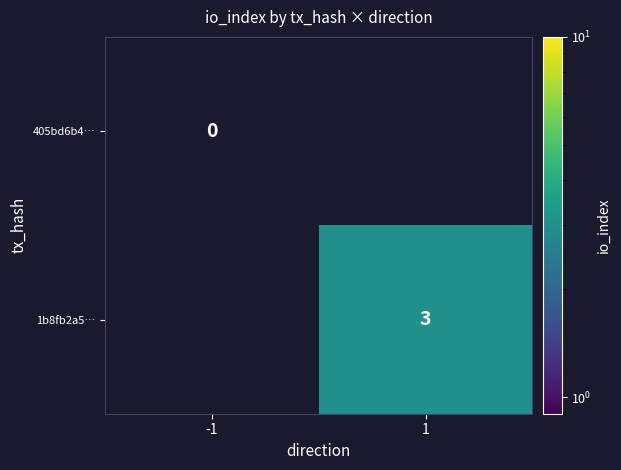

True or false: 1b8fb2a5… has a value of 3 at 1.

True